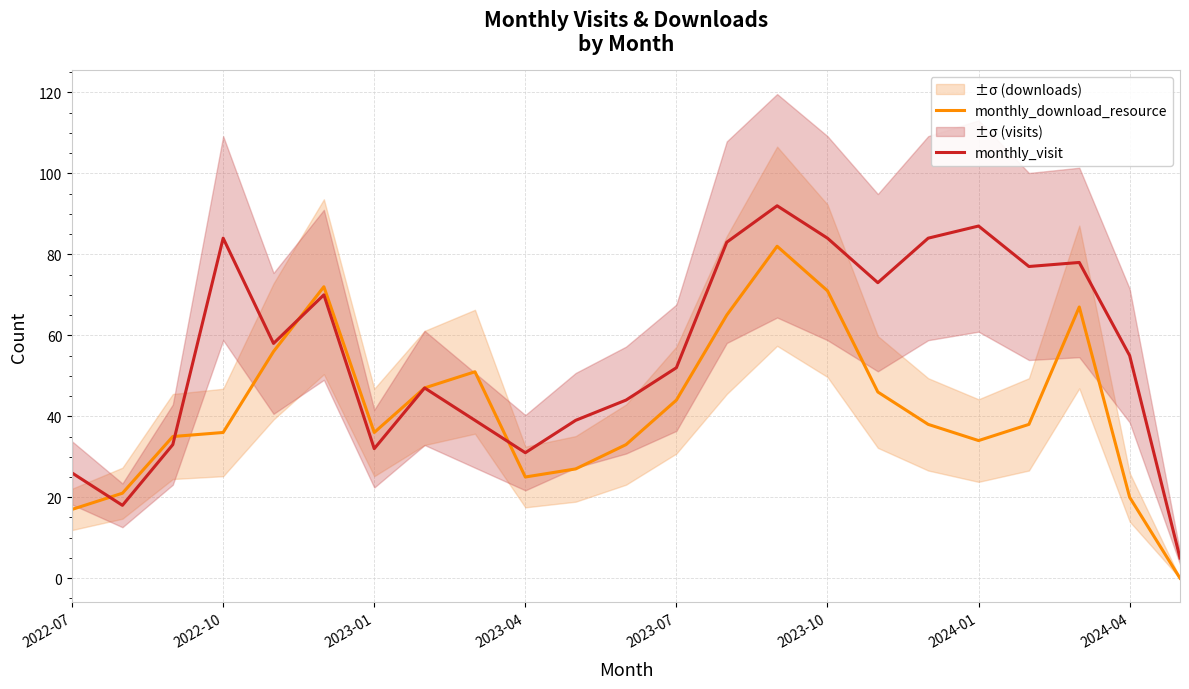

The monthly_visit series shows 24 at 2024-04. True or false?

False